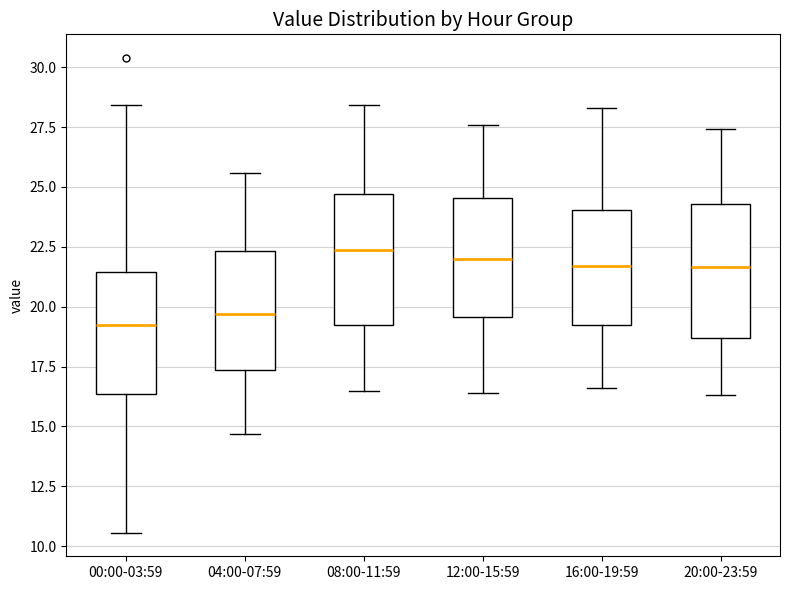

Reading left to right, read every box against the y-axis: the position of its median line, the range the box covers, and the ends of its whiskers. The values are not printed on the chart, so give them approximately, as read against the axis.

00:00-03:59: median 19.0, box 16.5 to 21.5, whiskers 10.5 to 28.5
04:00-07:59: median 19.5, box 17.5 to 22.5, whiskers 14.5 to 25.5
08:00-11:59: median 22.5, box 19.5 to 24.5, whiskers 16.5 to 28.5
12:00-15:59: median 22.0, box 19.5 to 24.5, whiskers 16.5 to 27.5
16:00-19:59: median 21.5, box 19.5 to 24.0, whiskers 16.5 to 28.5
20:00-23:59: median 21.5, box 18.5 to 24.5, whiskers 16.5 to 27.5